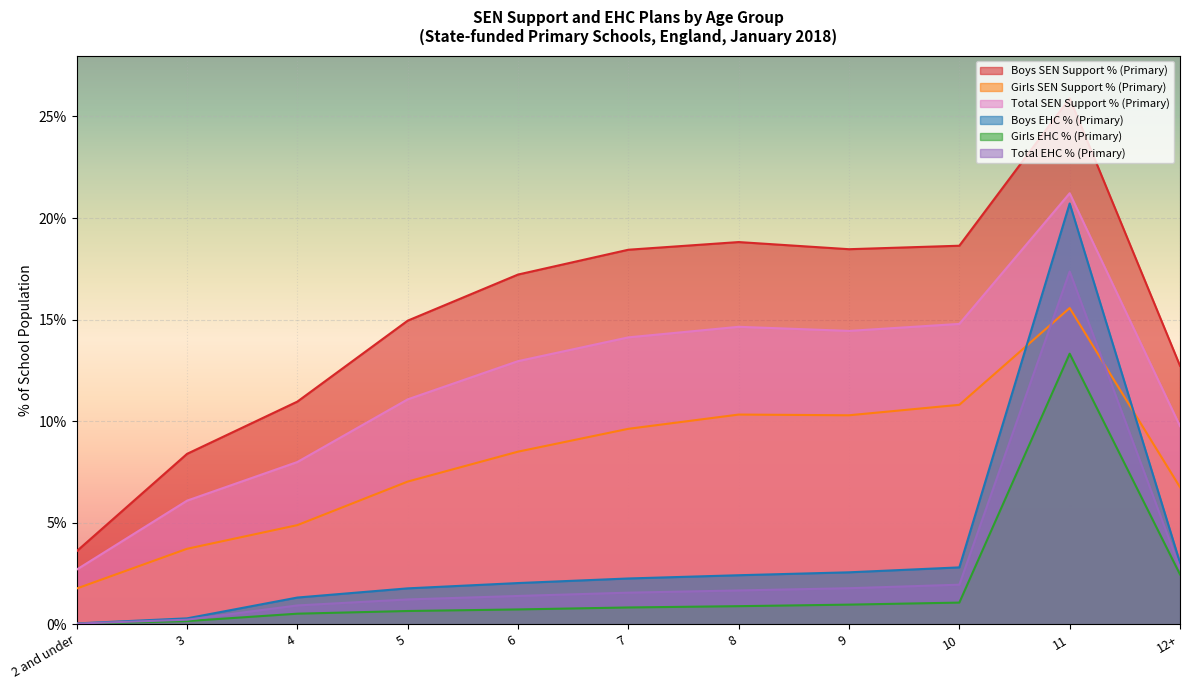

True or false: Girls EHC % (Primary) and Girls SEN Support % (Primary) cross at least once.

False